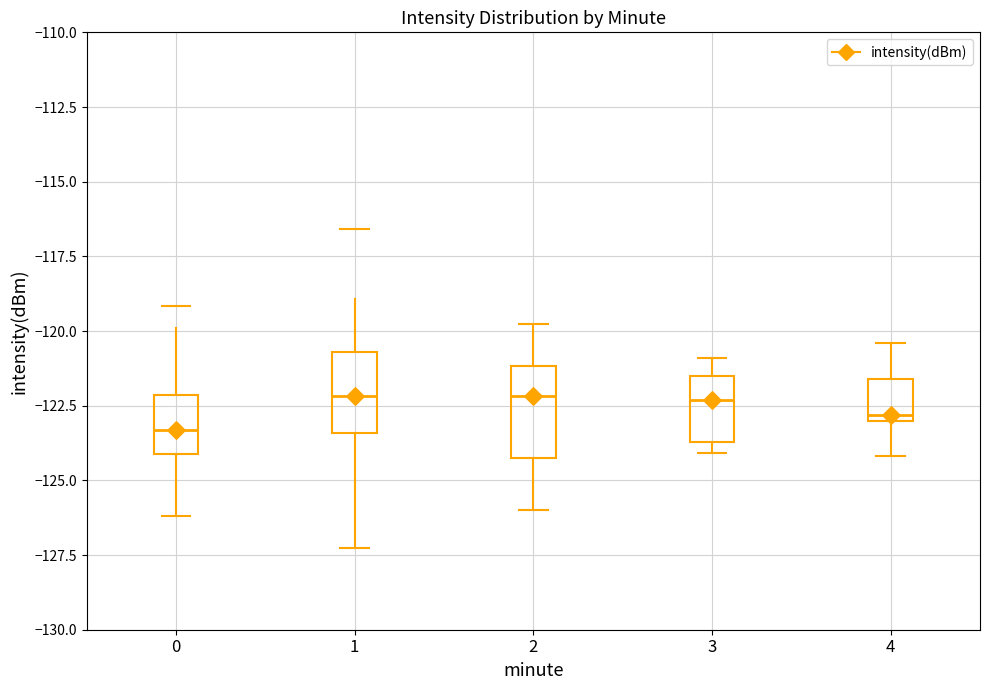

Where does the upper whisker of the box at x = 3 end on the y-axis? The values are not printed on the chart, so give them approximately, as read against the axis.

-121.0